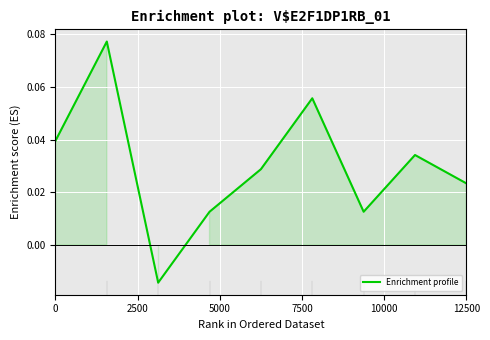

The chart shows a value of 0.1 at 0. True or false?

False